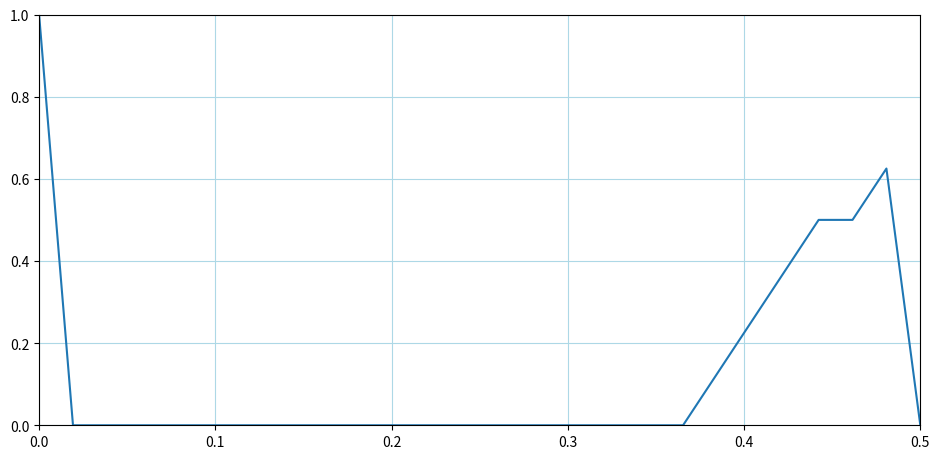

Does the chart have visible grid lines?

Yes